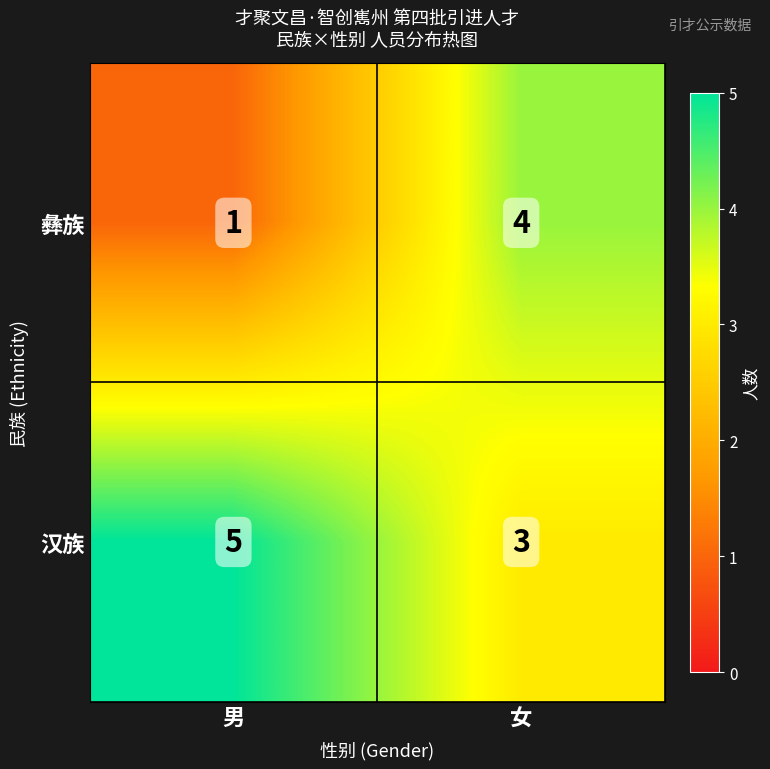

How many data points in 汉族 are less than 5?

1